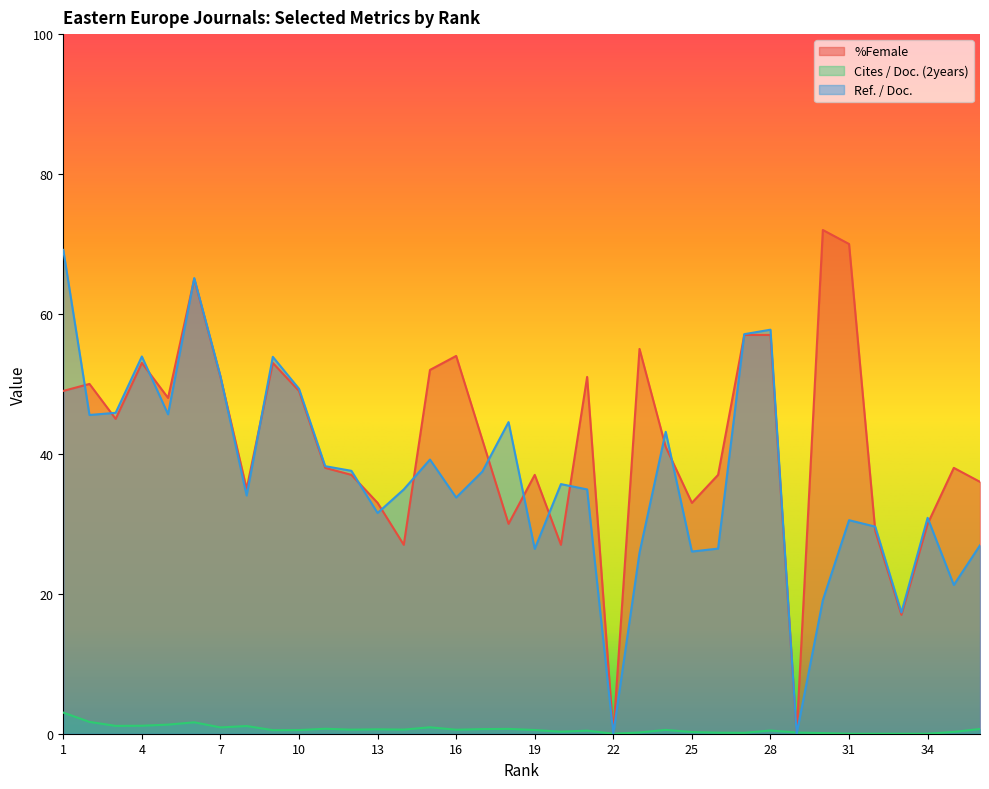

Which series has the largest range (max minus min)?

%Female